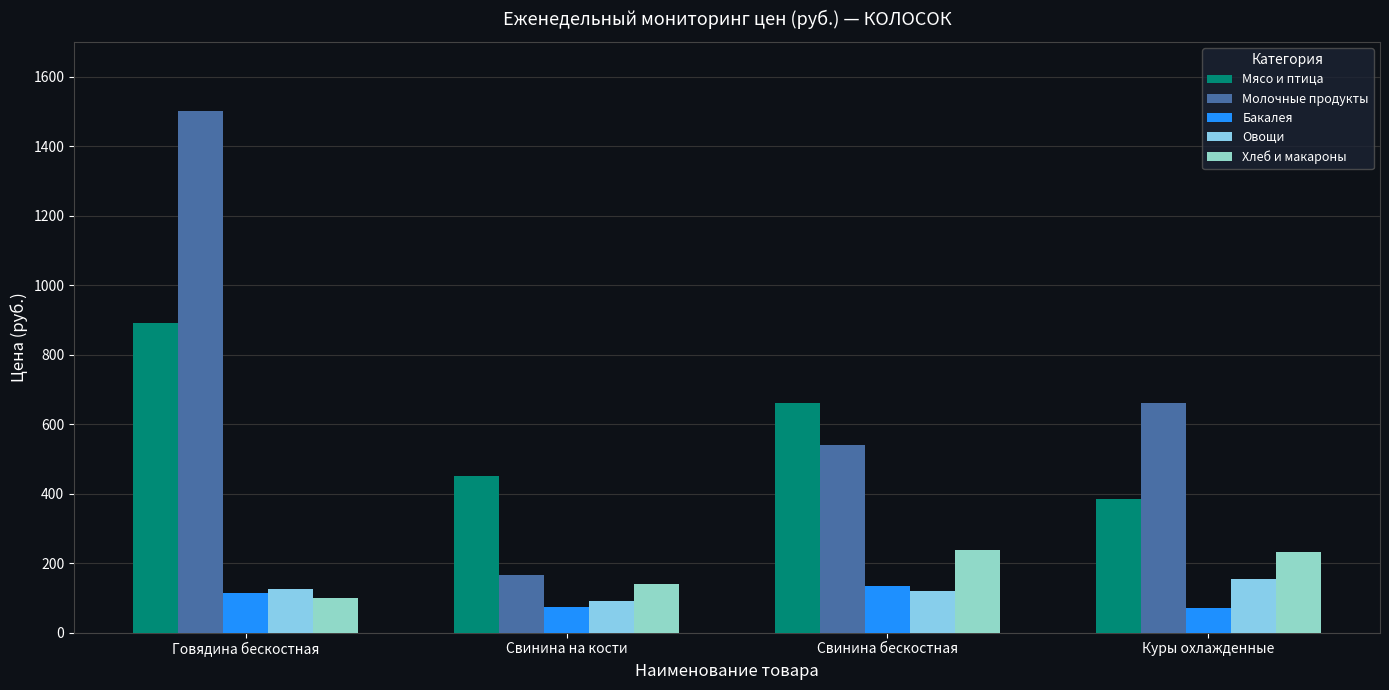

What position from the left is Свинина бескостная?

3